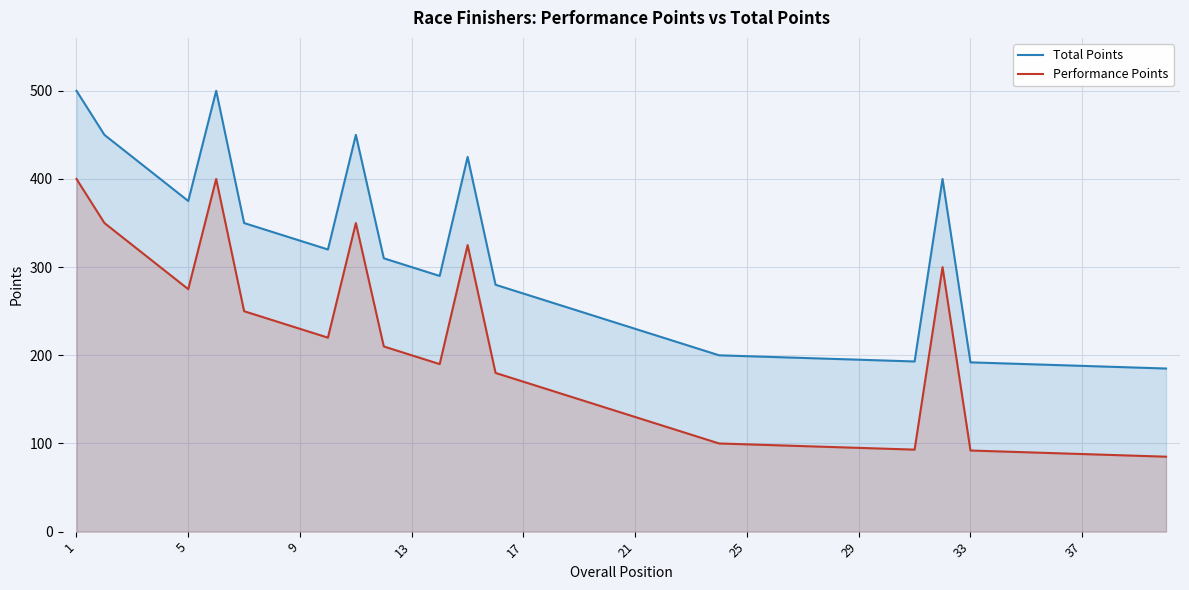

Which category has the highest value in the Performance Points series?

1